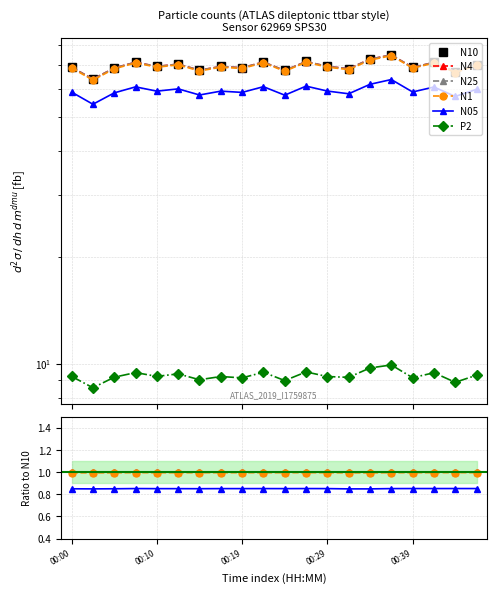

List the series in order of their peak value, lowest first.

P2, N05, N1, N25, N4, N10